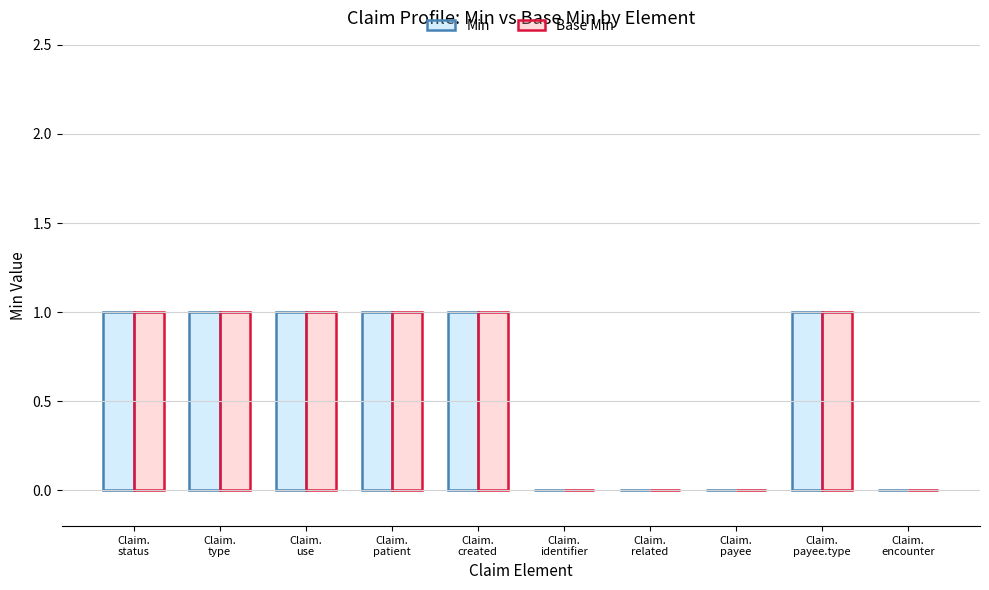

What is the average value of the Min series?

1